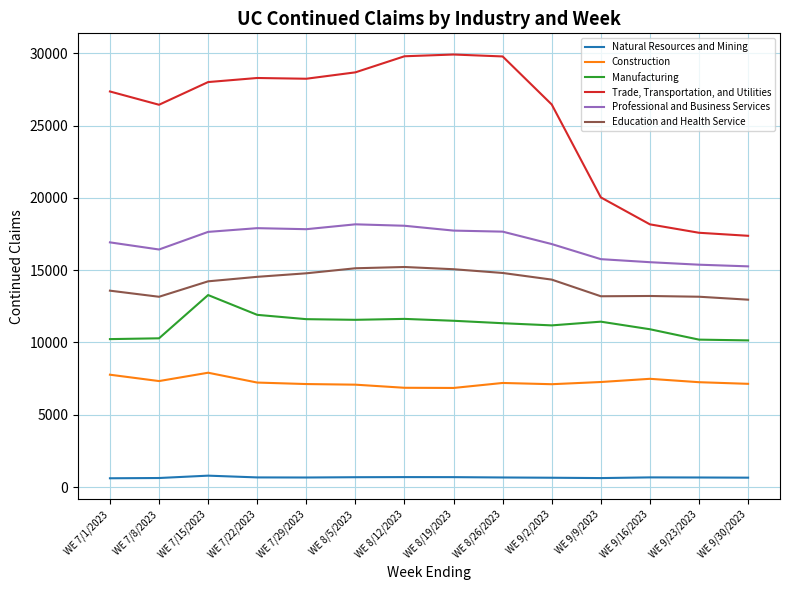

What is the sum of all Natural Resources and Mining values?

9331